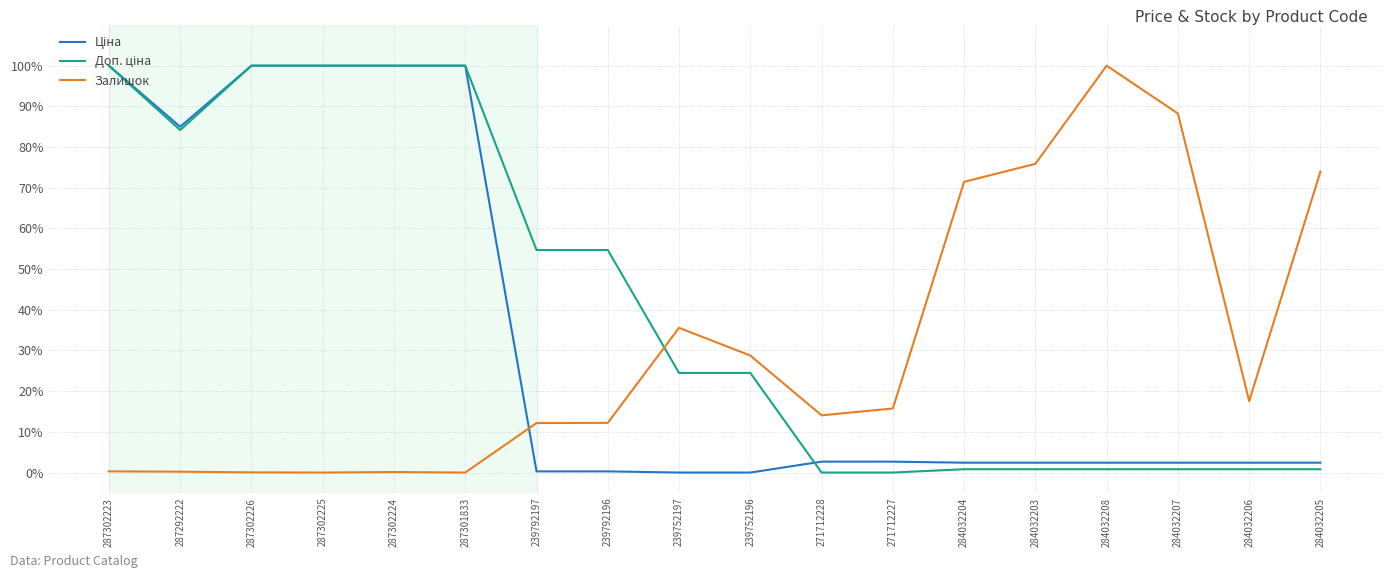

What is the greatest value displayed?

100.0